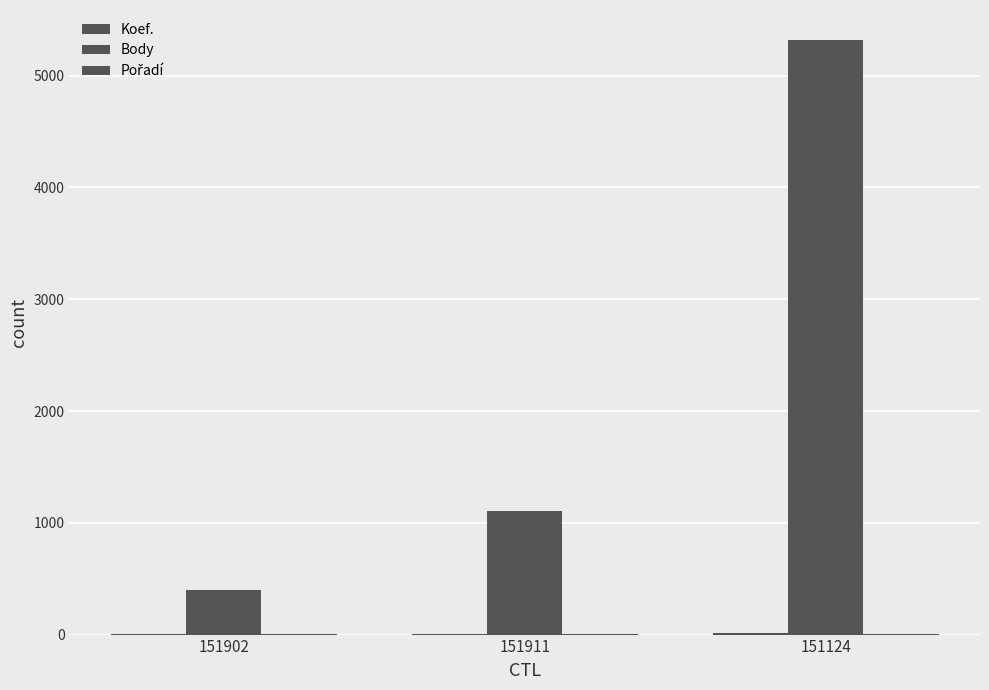

What is the difference between the Koef. values at 151902 and 151124?

10